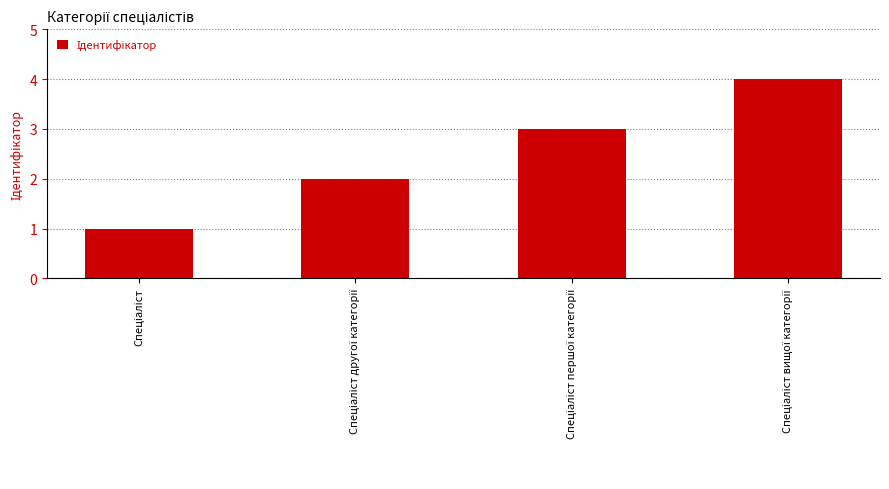

What is the difference between the maximum and minimum values?

3